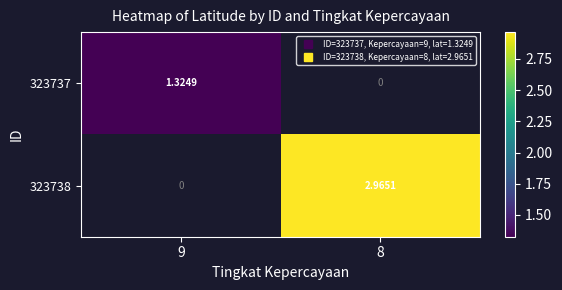

At which label is 323737 closest to 1?

9